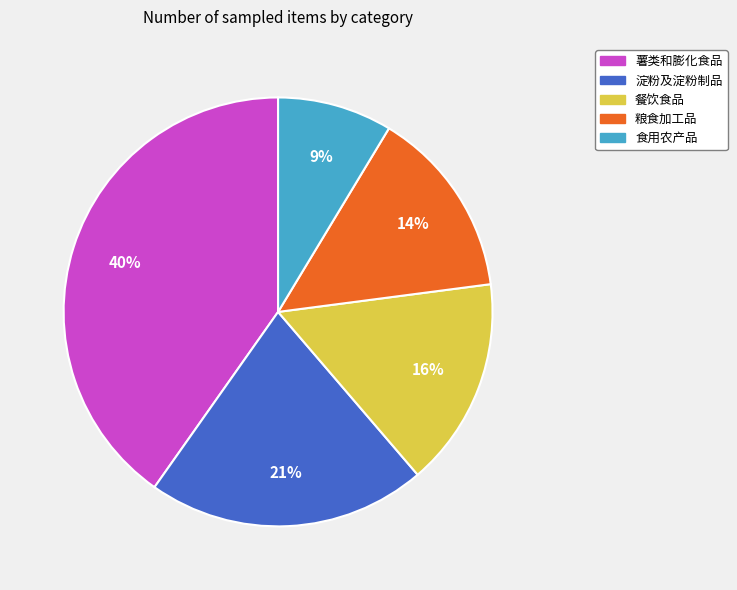

Is there a majority slice in this chart?

No